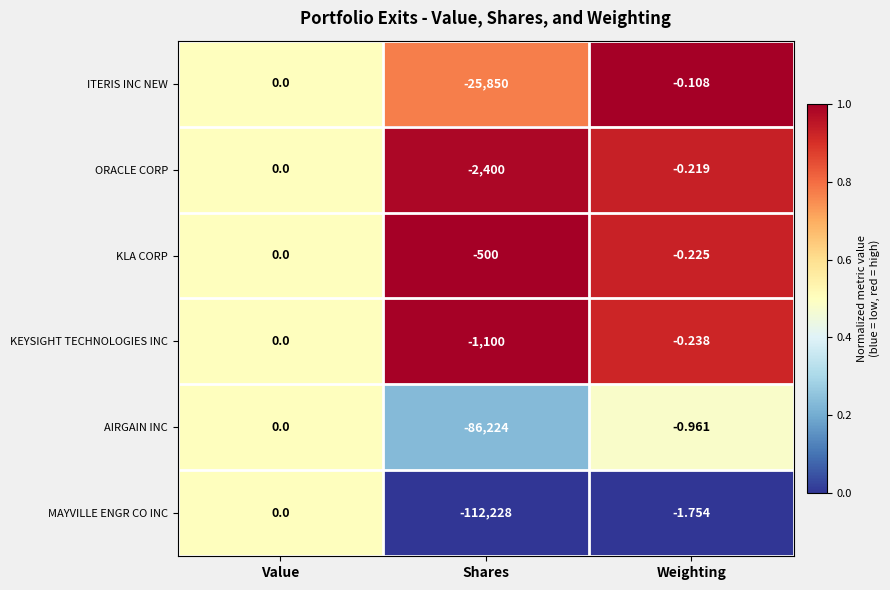

Rank the series at Shares from highest to lowest value.

KLA CORP, KEYSIGHT TECHNOLOGIES INC, ORACLE CORP, ITERIS INC NEW, AIRGAIN INC, MAYVILLE ENGR CO INC